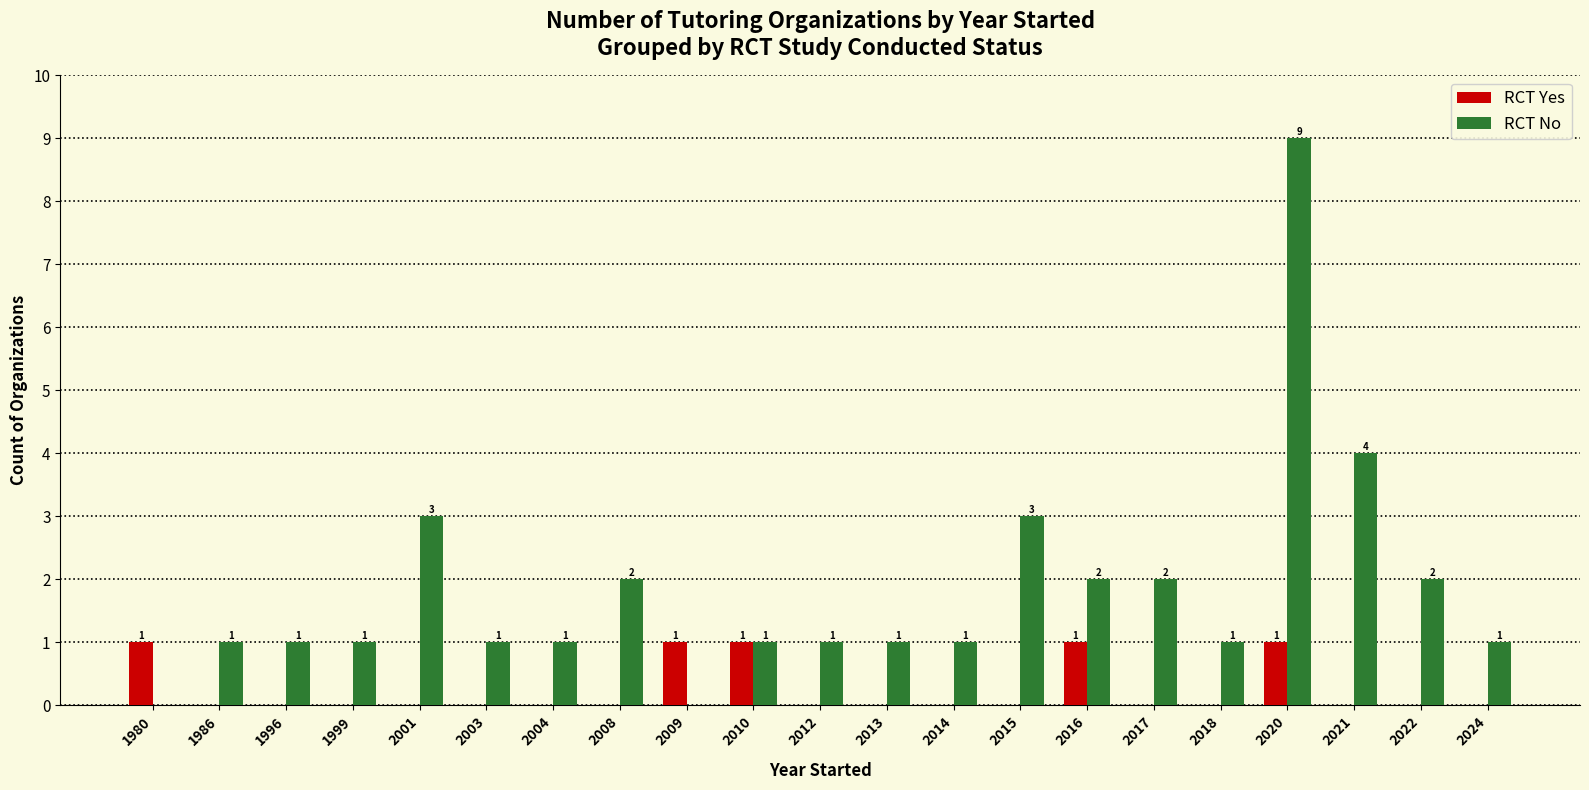

What is the greatest value displayed?

9